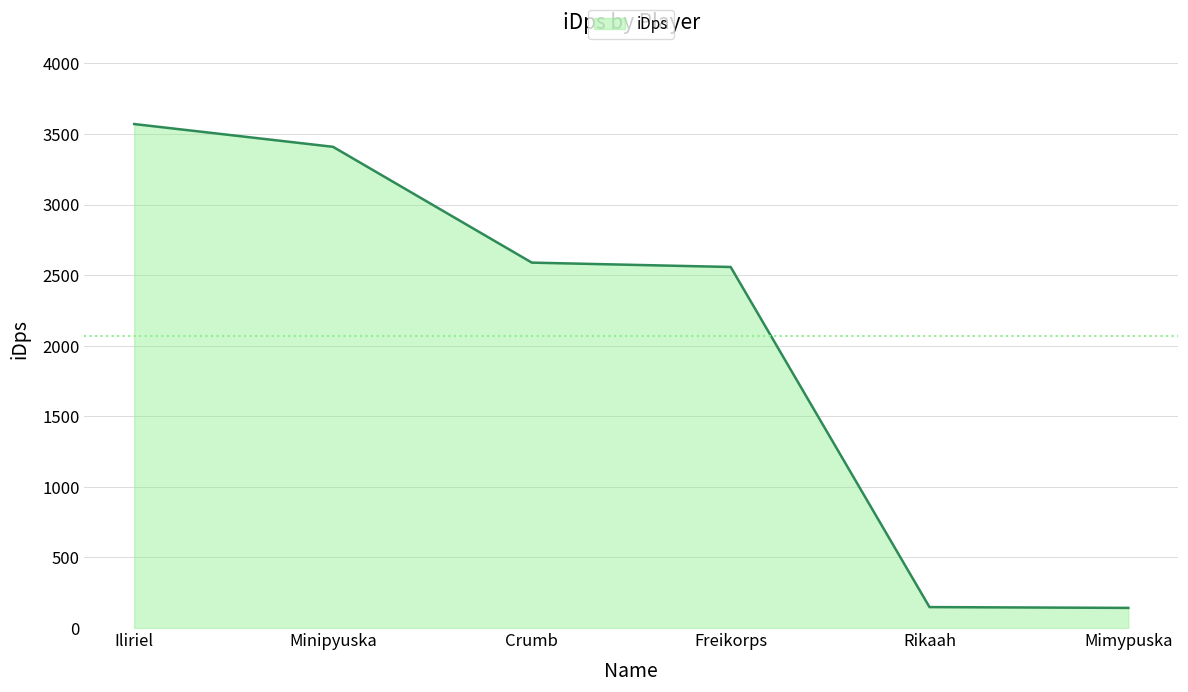

What is the average value?

2069.7